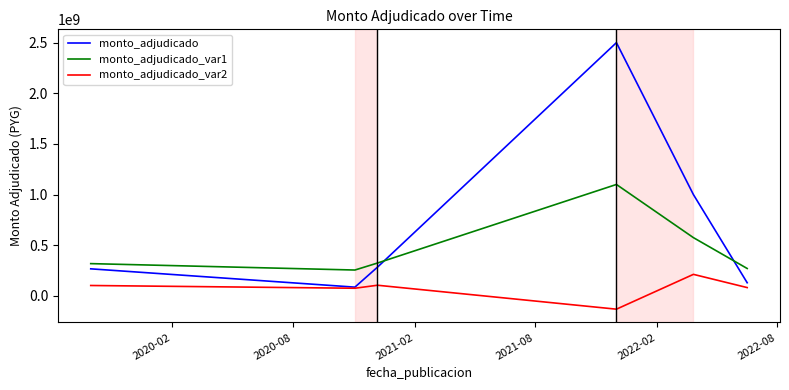

True or false: monto_adjudicado_var1 and monto_adjudicado cross at least once.

True